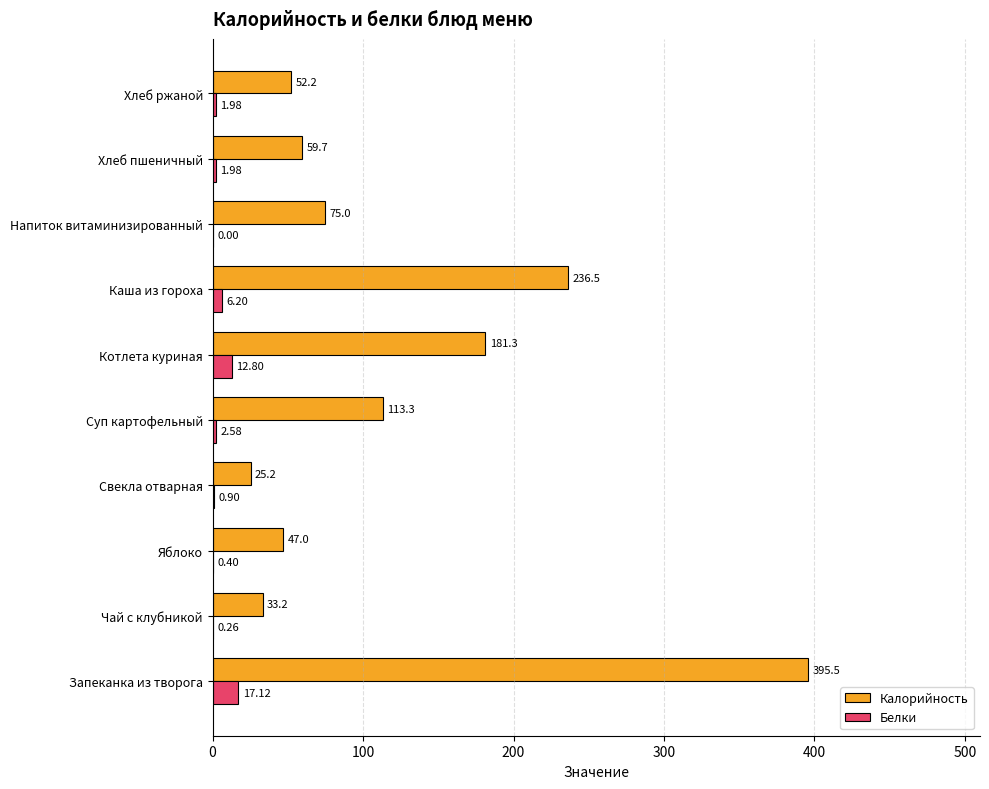

At which category does the chart reach its peak across all series?

Запеканка из творога